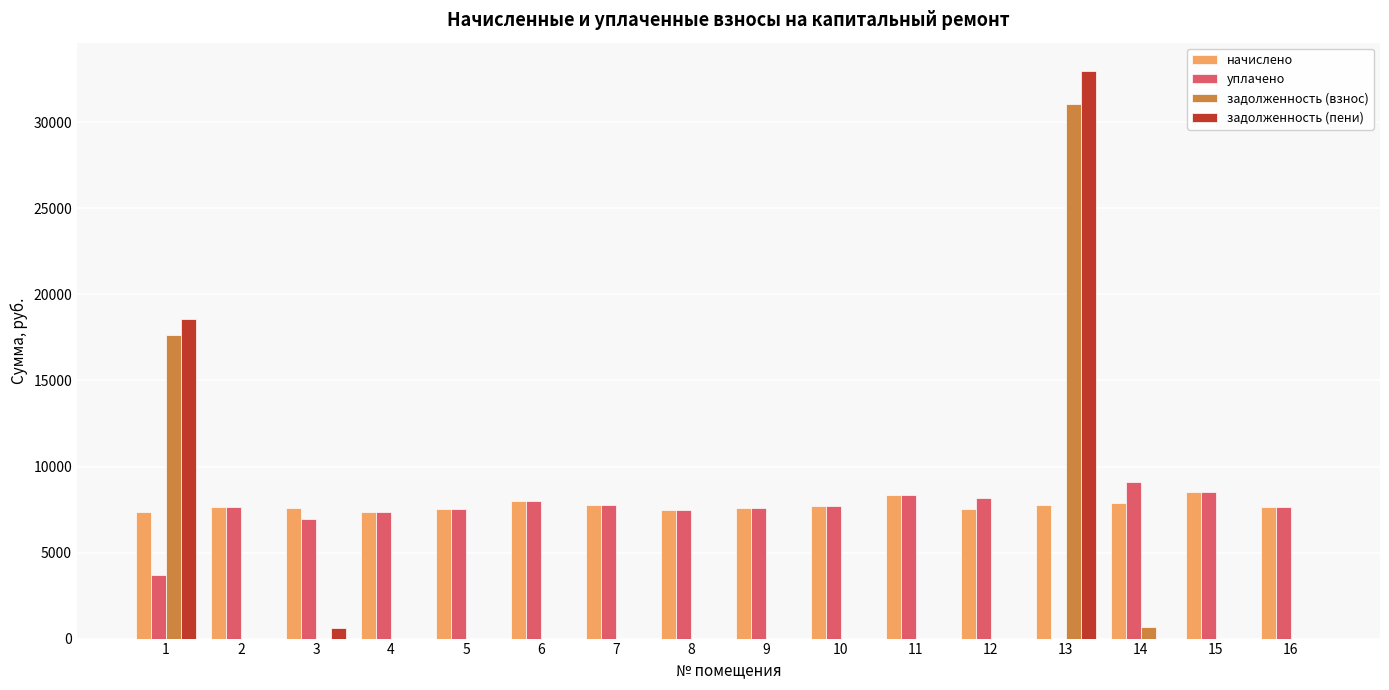

How many groups of bars are there?

16